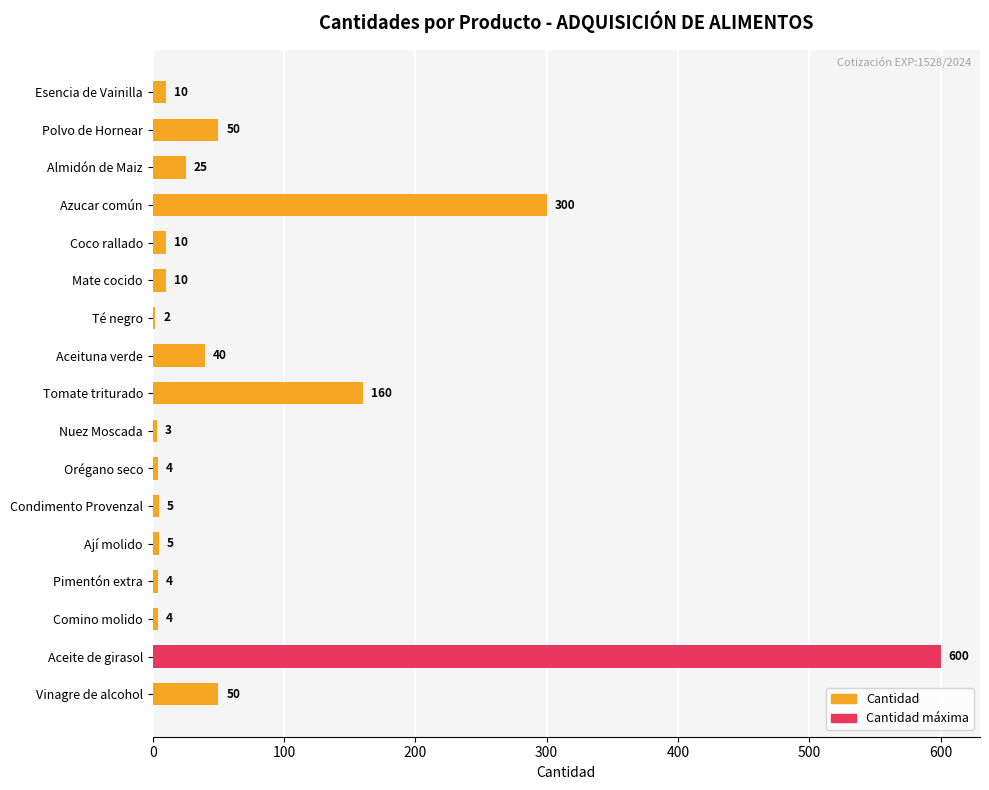

How many data points does each series have?

17